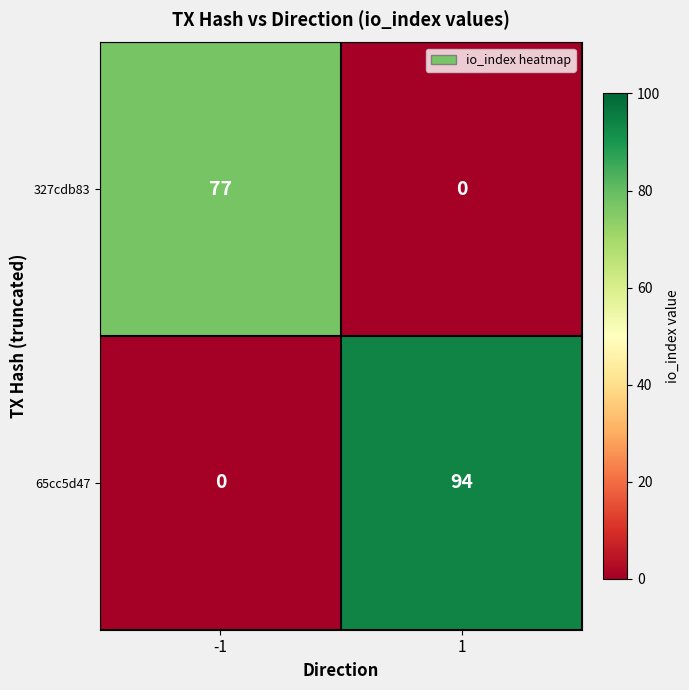

How many values in the 65cc5d47 series are below 94?

1